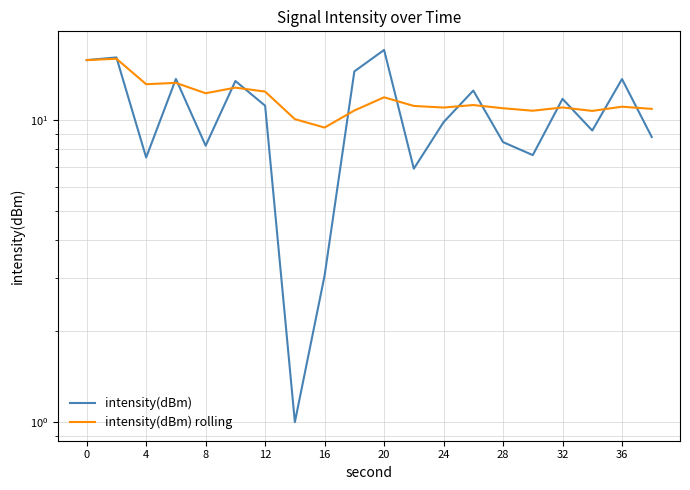

How many lines are shown in the chart?

2